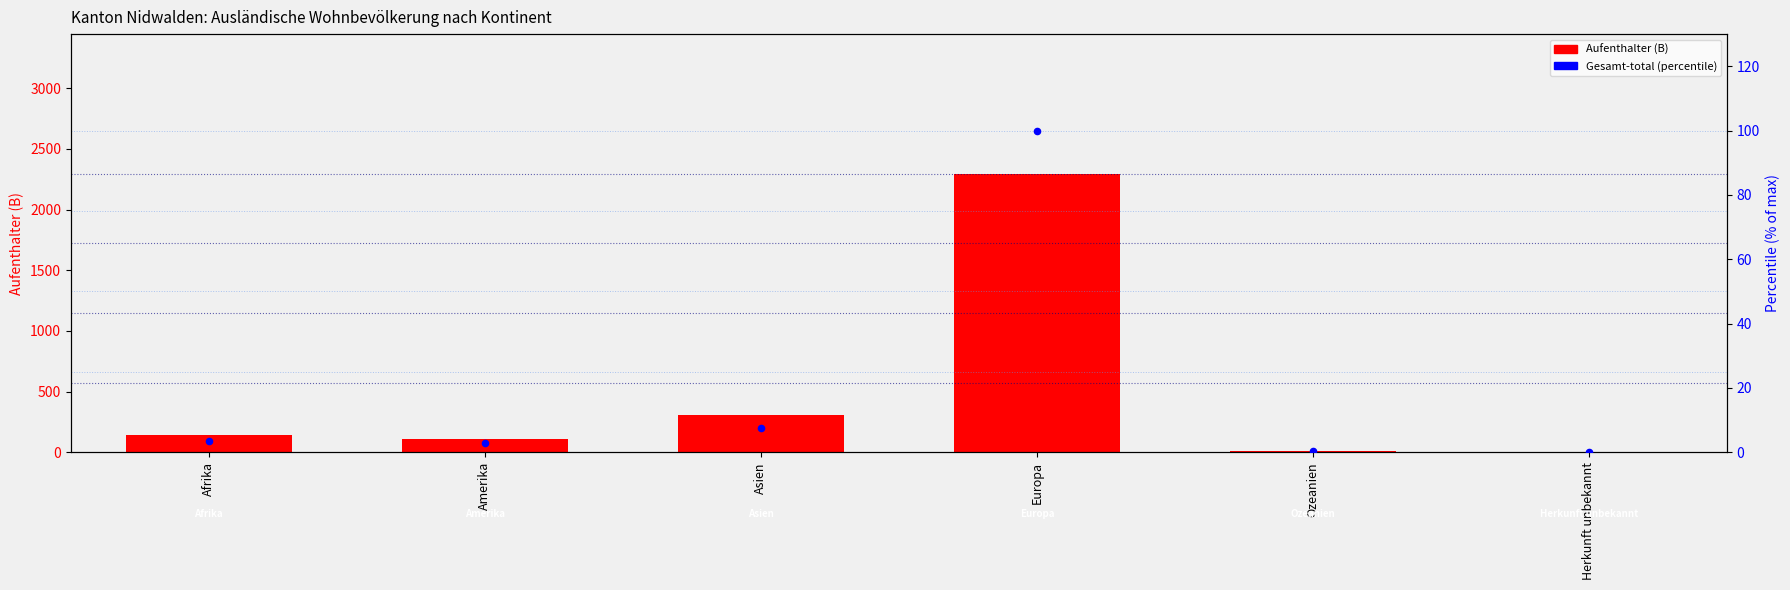

Is the value of Gesamt-total (% of max) at Europa greater than the value of Aufenthalter (B) at Ozeanien?

Yes